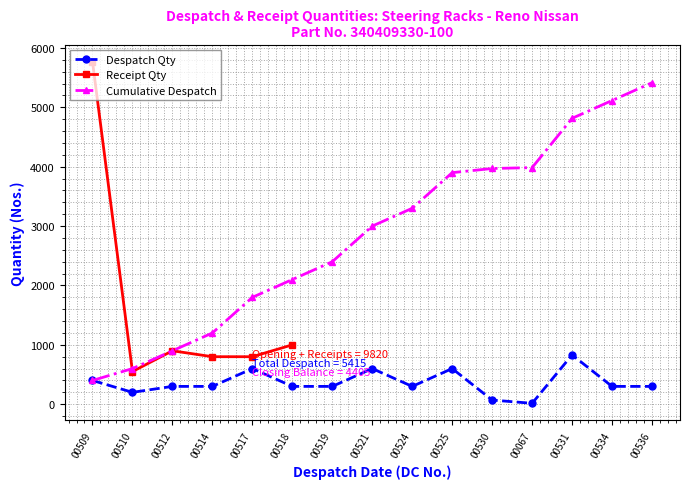

Reading left to right, list all the values displayed in this chart.

400	200	300	300	600	300	300	600	300	600	70	15	830	300	300